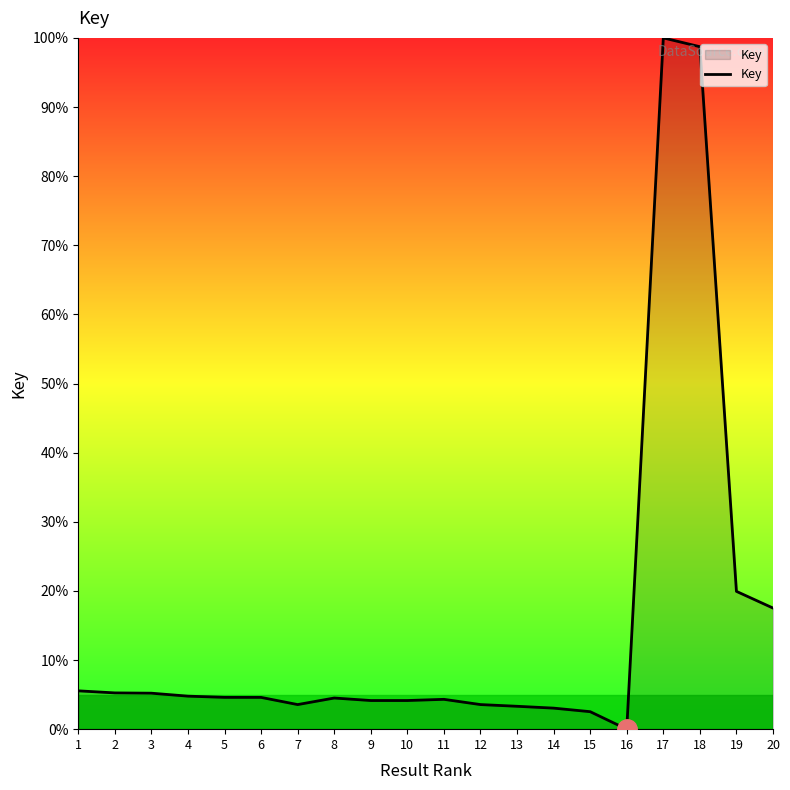

The chart shows a value of 0.0 at 16. True or false?

True